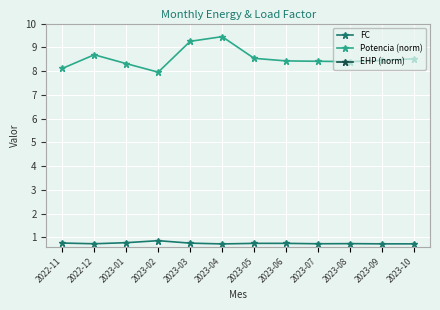

Reading left to right, extract all data points from this chart.

FC: 0.8	0.7	0.8	0.9	0.8	0.7	0.7	0.7	0.7	0.7	0.7	0.7
Potencia (norm): 8.1	8.7	8.3	8.0	9.3	9.4	8.5	8.4	8.4	8.4	8.4	8.5
EHP (norm): 11.4	11.6	12.1	11.6	13.4	11.4	12.1	11.6	11.0	11.8	11.7	11.9